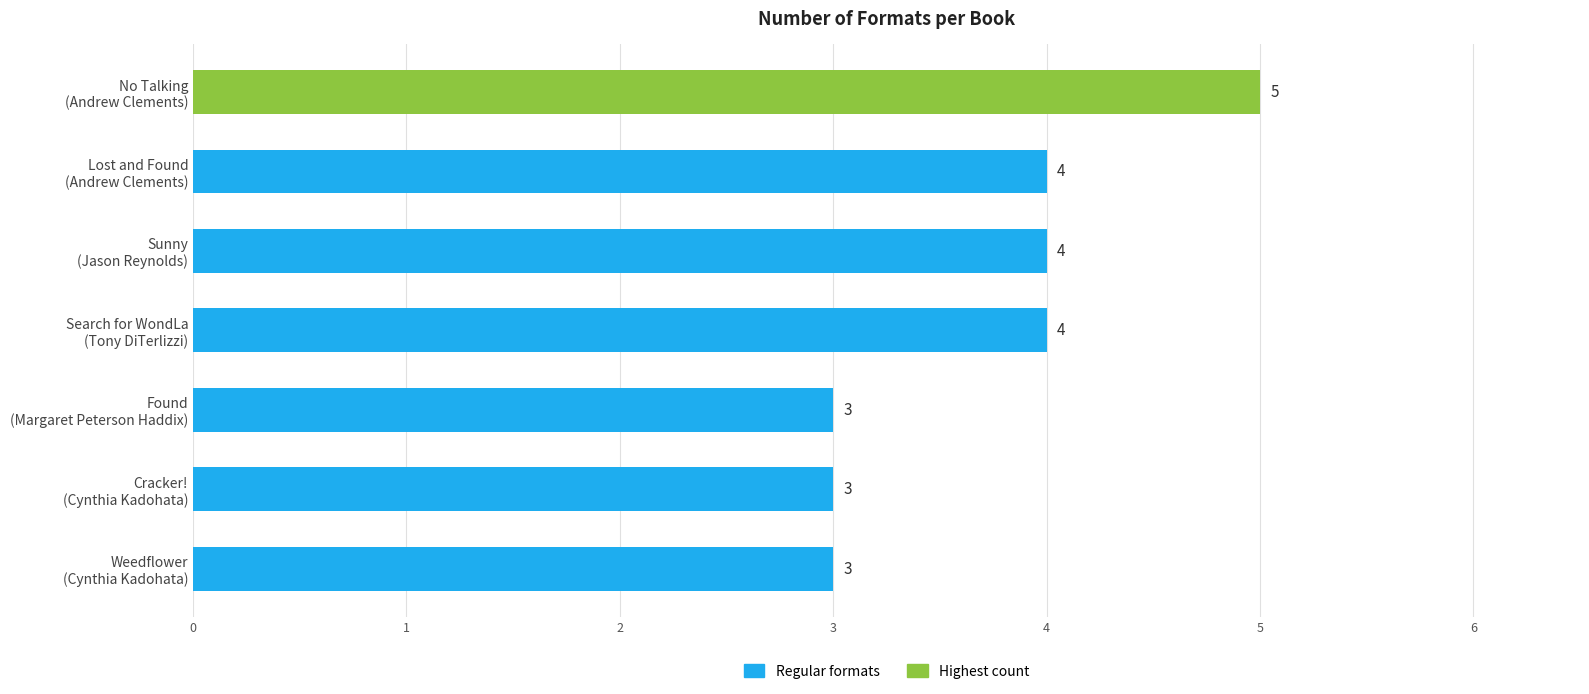

What is the average value?

4